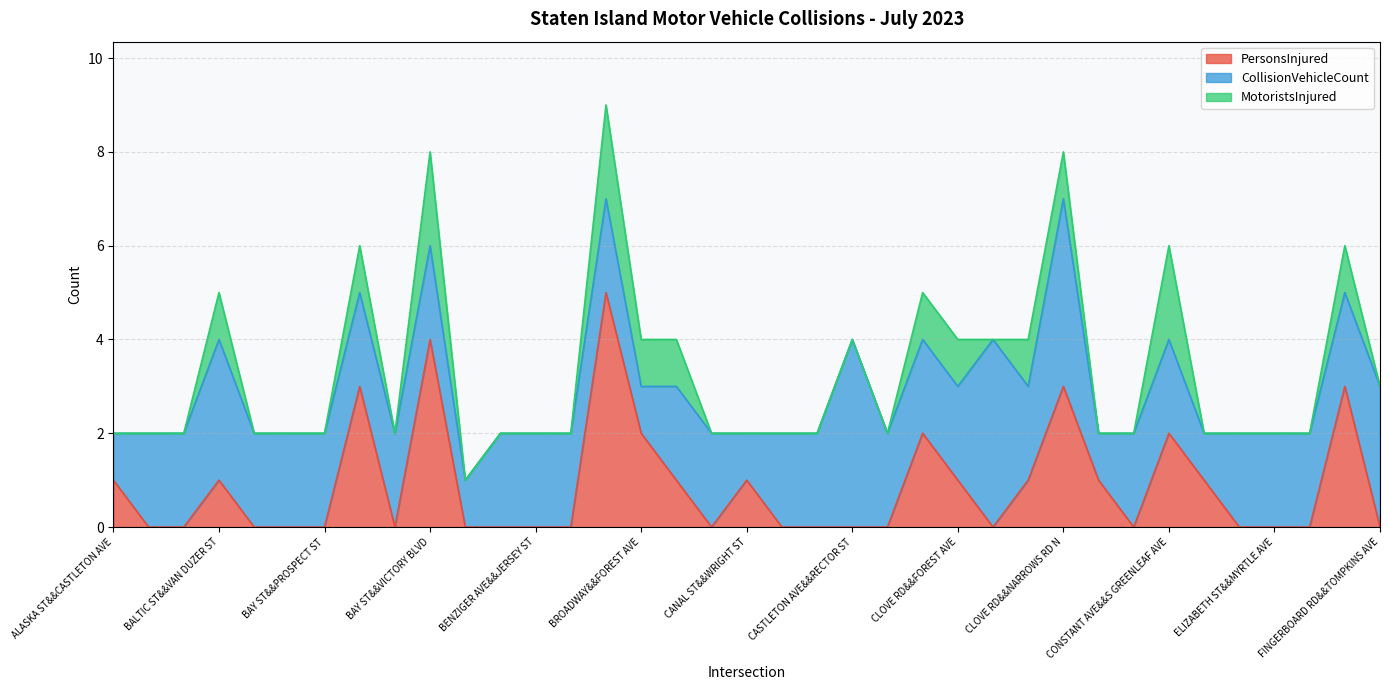

Reading right to left, transcribe all the data shown in this chart.

PersonsInjured: 0	3	0	0	0	1	2	0	1	3	1	0	1	2	0	0	0	0	1	0	1	2	5	0	0	0	0	4	0	3	0	0	0	1	0	0	1
CollisionVehicleCount: 3	2	2	2	2	1	2	2	1	4	2	4	2	2	2	4	2	2	1	2	2	1	2	2	2	2	1	2	2	2	2	2	2	3	2	2	1
MotoristsInjured: 0	1	0	0	0	0	2	0	0	1	1	0	1	1	0	0	0	0	0	0	1	1	2	0	0	0	0	2	0	1	0	0	0	1	0	0	0